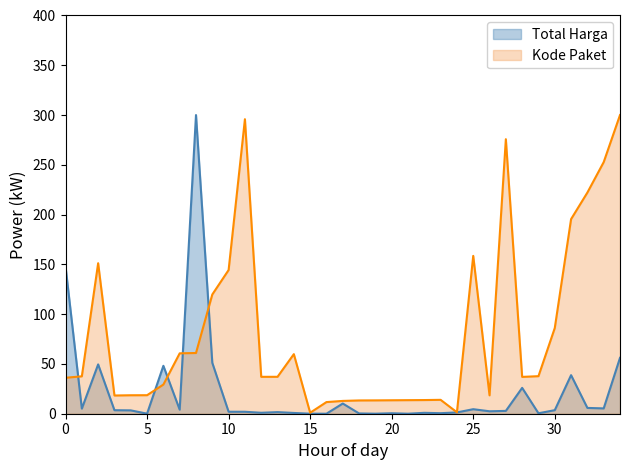

Which series has the largest total across all categories?

Kode Paket